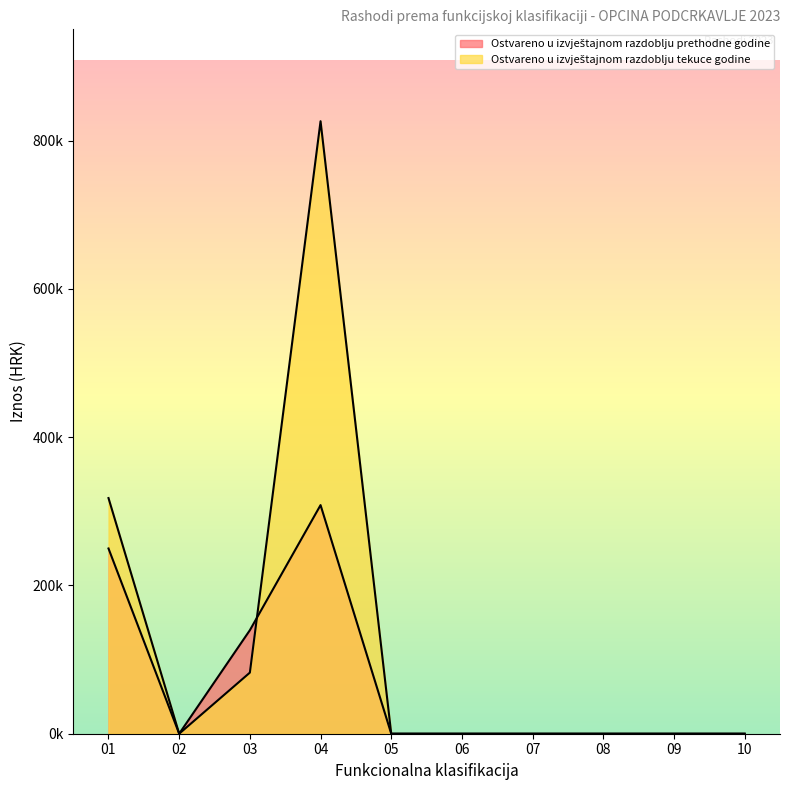

What are all the series names shown in the legend?

Ostvareno u izvještajnom razdoblju prethodne godine, Ostvareno u izvještajnom razdoblju tekuce godine